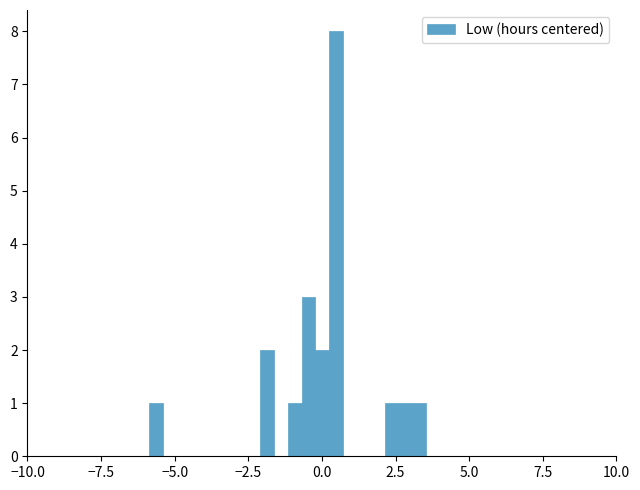

Around what value on the x-axis is the tallest bar? Give the approximate position of its centre, as read against the axis.

0.5